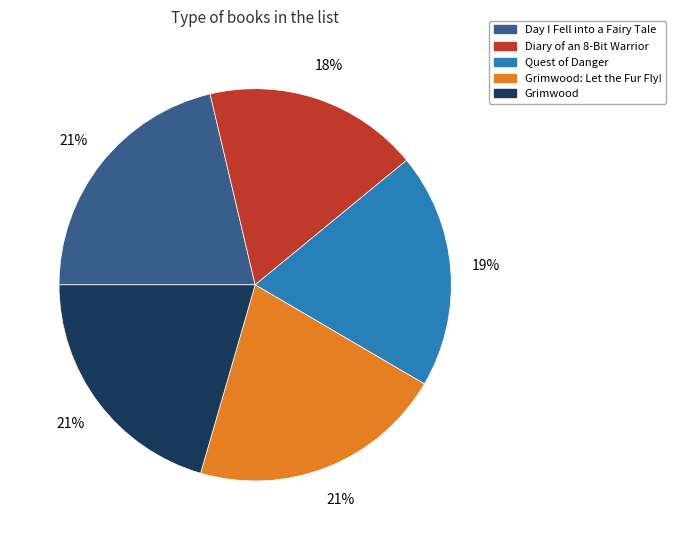

Does any single category account for the majority?

No